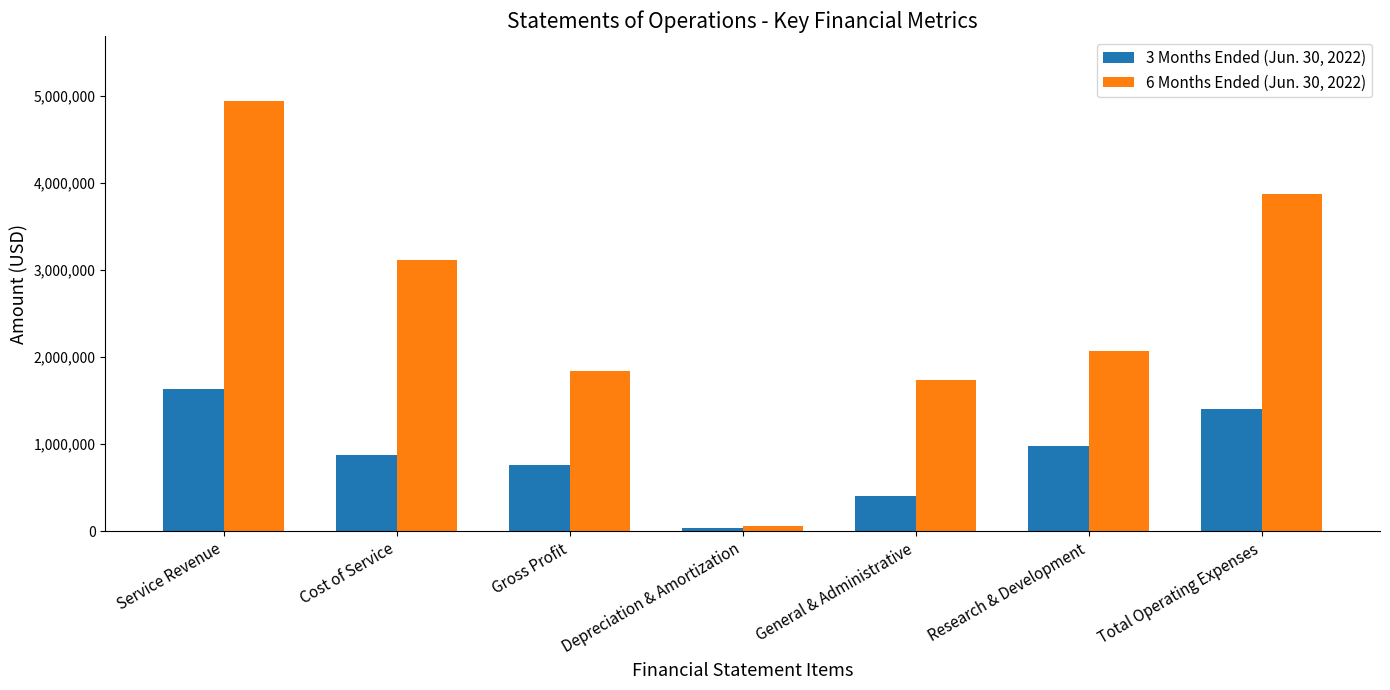

What is the maximum value for 6 Months Ended (Jun. 30, 2022)?

4942392